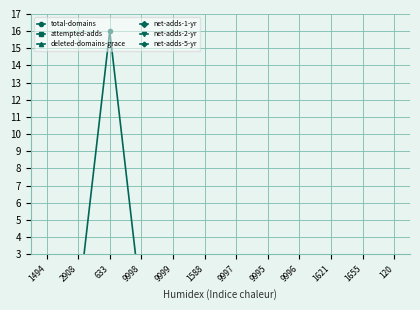

How many lines are shown in the chart?

6